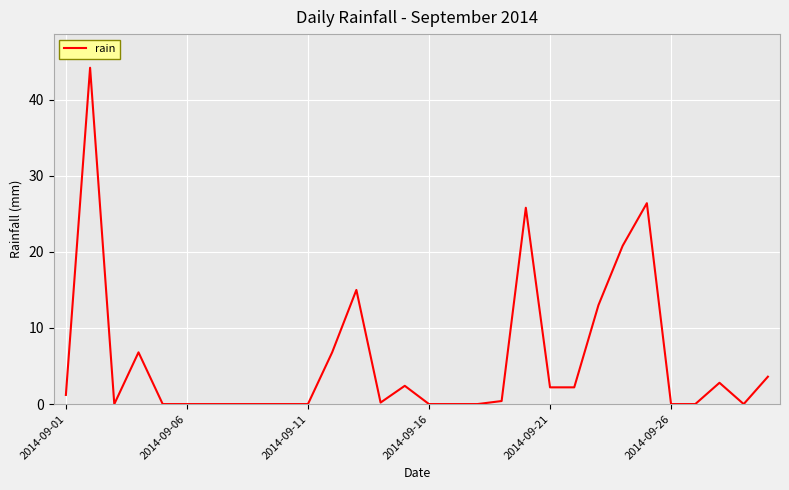

What is the maximum value shown in the chart?

44.2